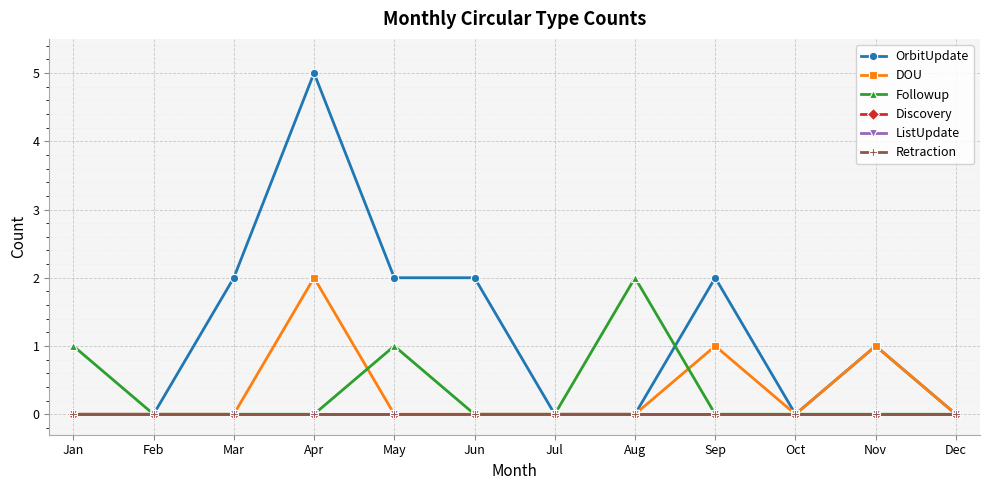

At Aug, list the series in order from largest to smallest.

Followup, OrbitUpdate, DOU, Discovery, ListUpdate, Retraction